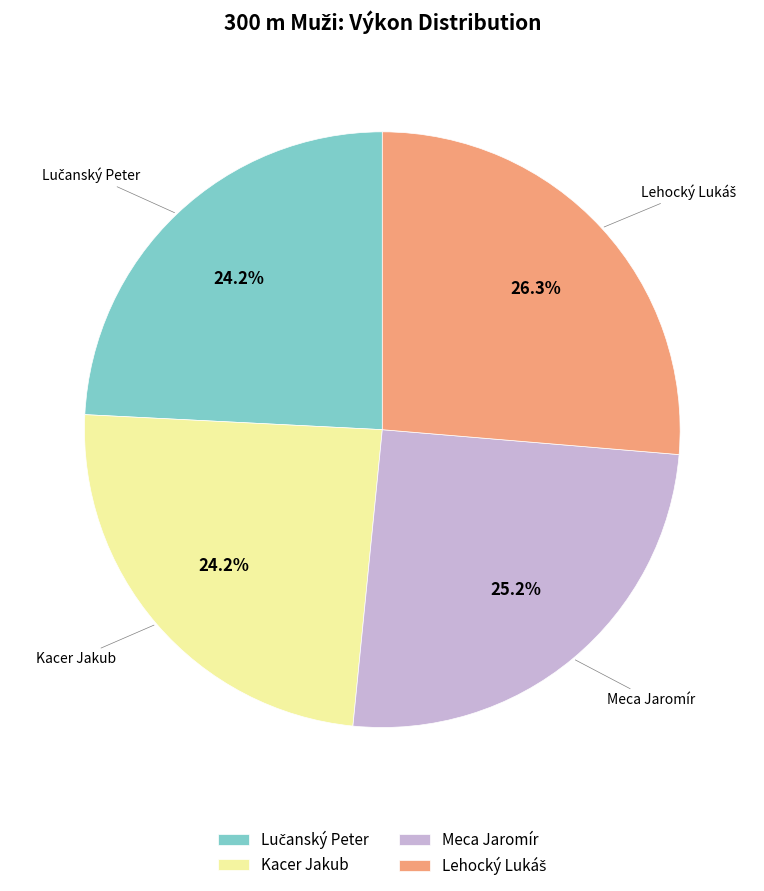

Is there a majority slice in this chart?

No